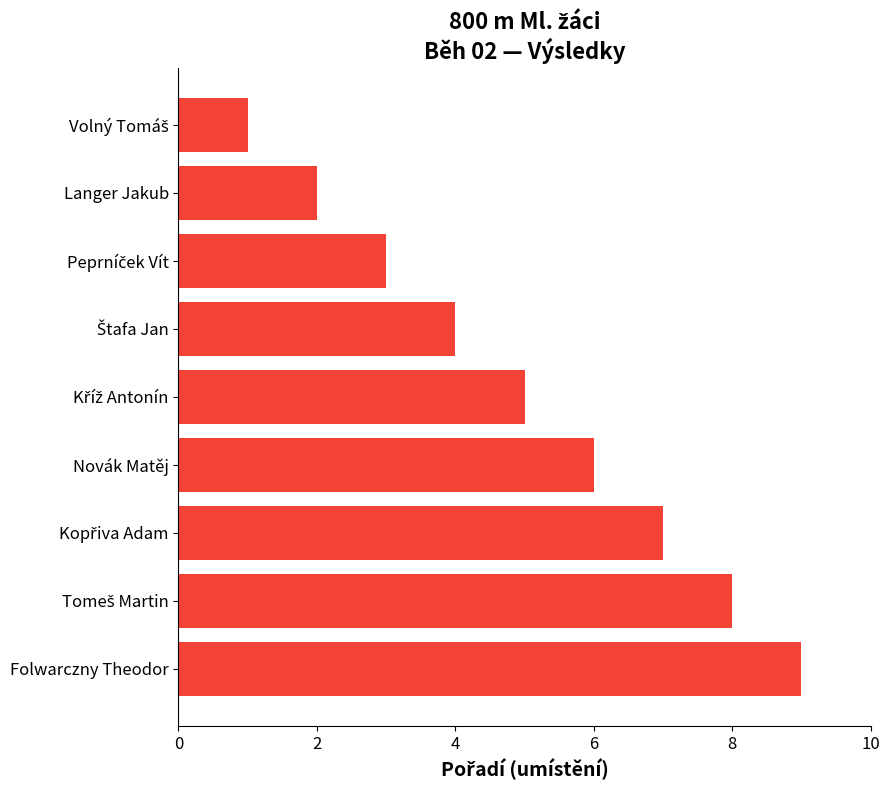

What is the sum of all values?

45